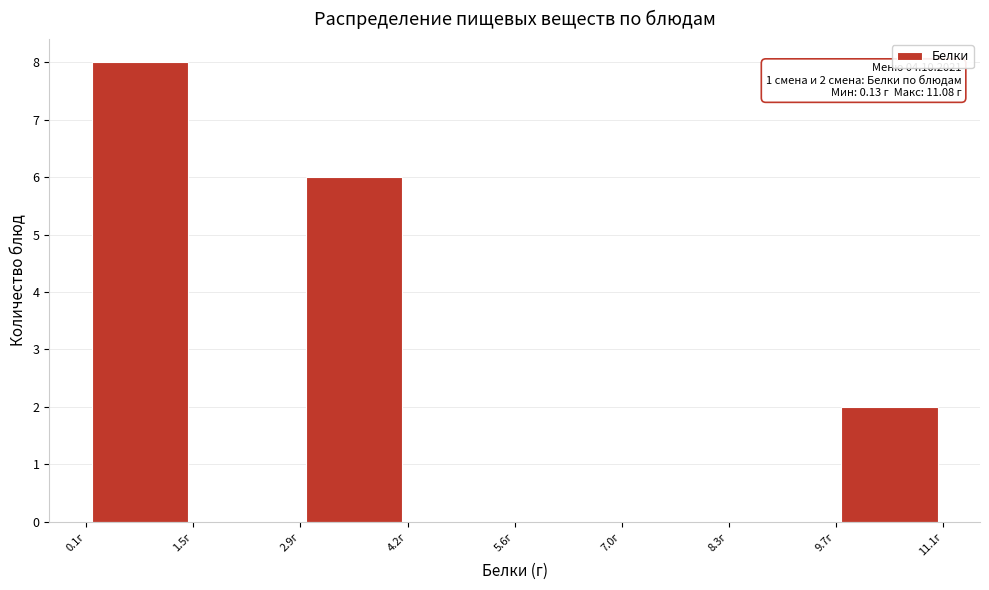

Which range on the x-axis has the tallest bar?

0.2 to 1.4